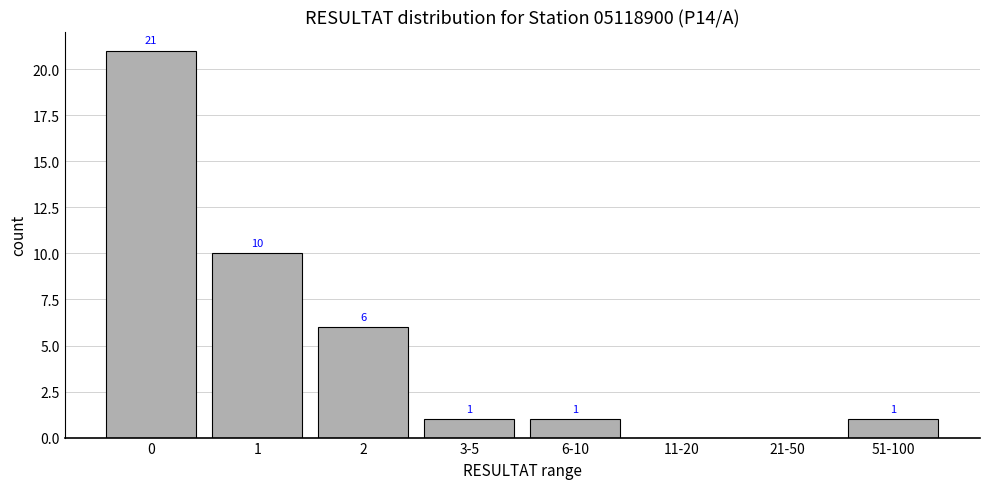

Reading right to left, extract all data points from this chart.

51-100=1	21-50=0	11-20=0	6-10=1	3-5=1	2=6	1=10	0=21